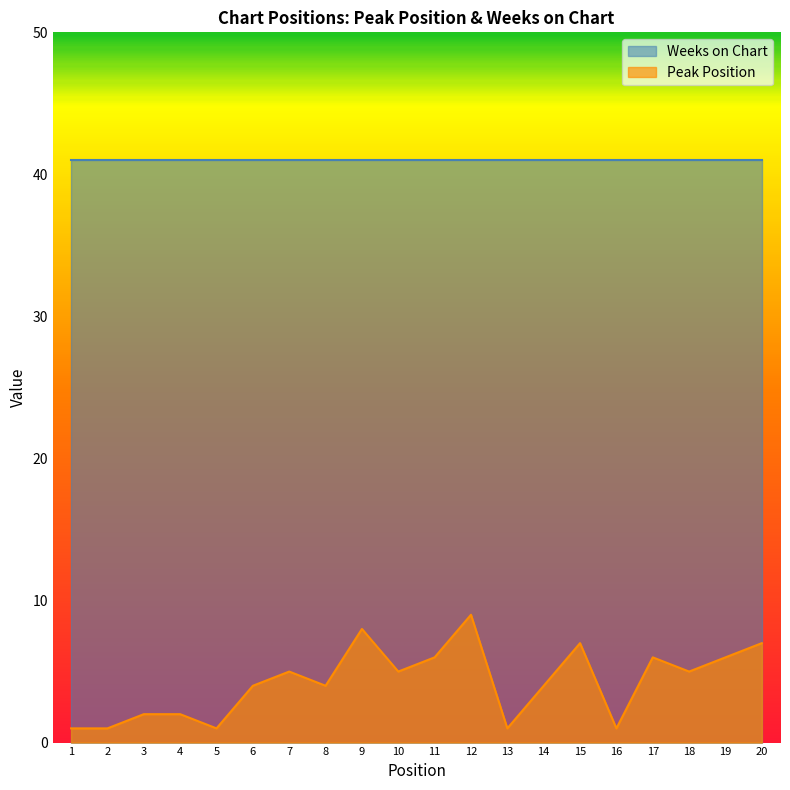

What is the change in value from 11 to 15?

+1